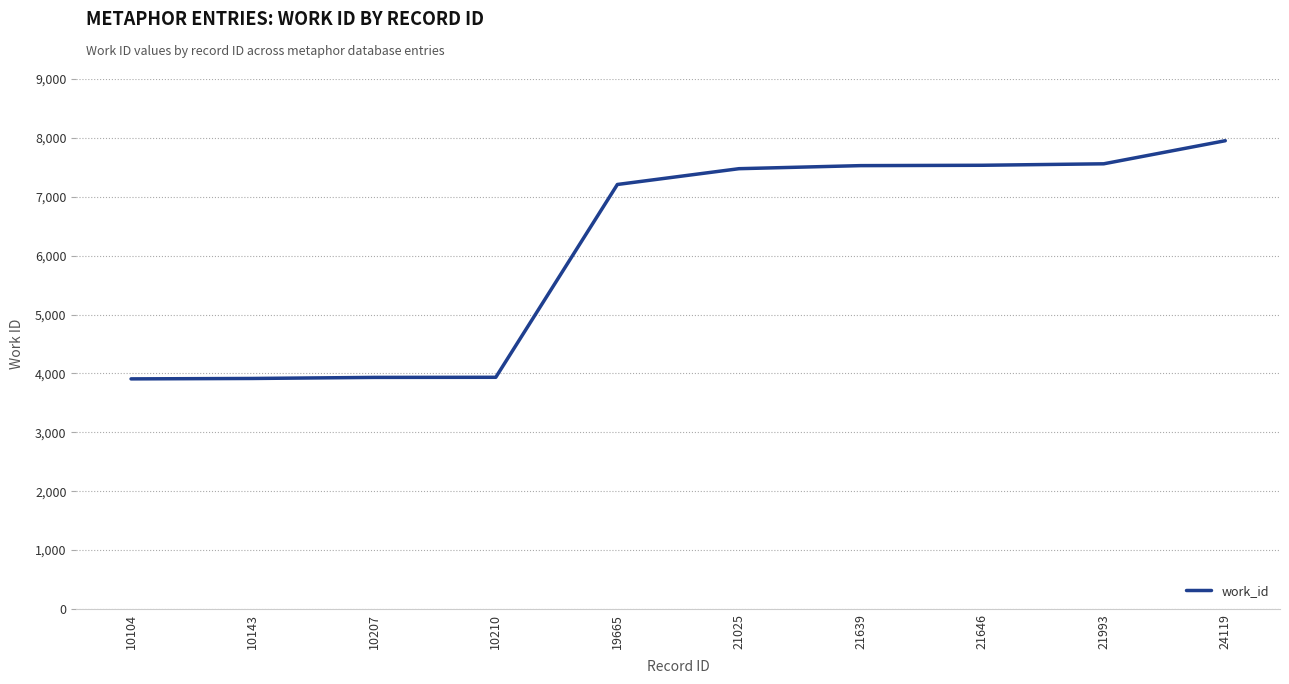

At which label is the value closest to 5930?

19665